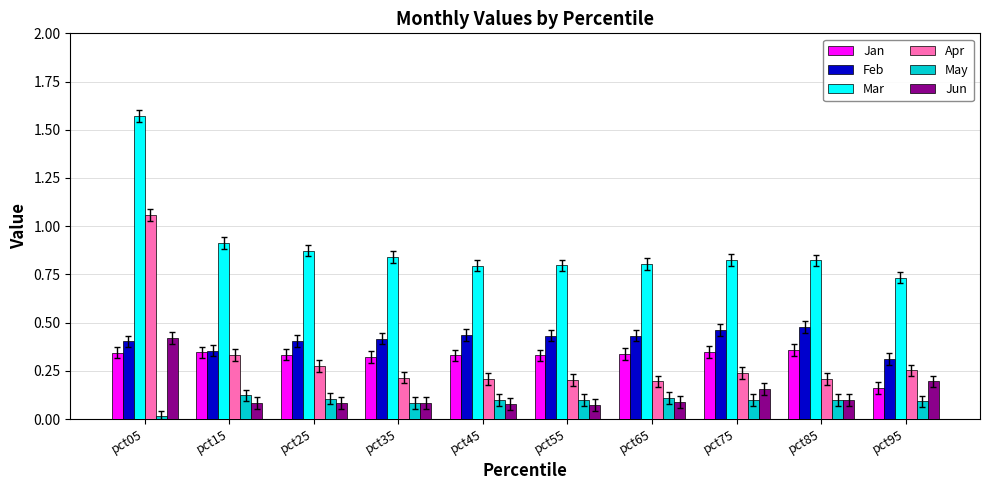

At which category is the sum across all series the highest?

pct05